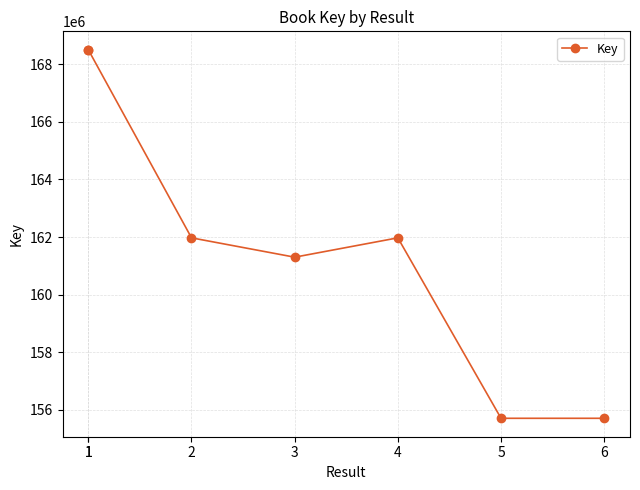

What is the change in value from 5 to 6?

-37